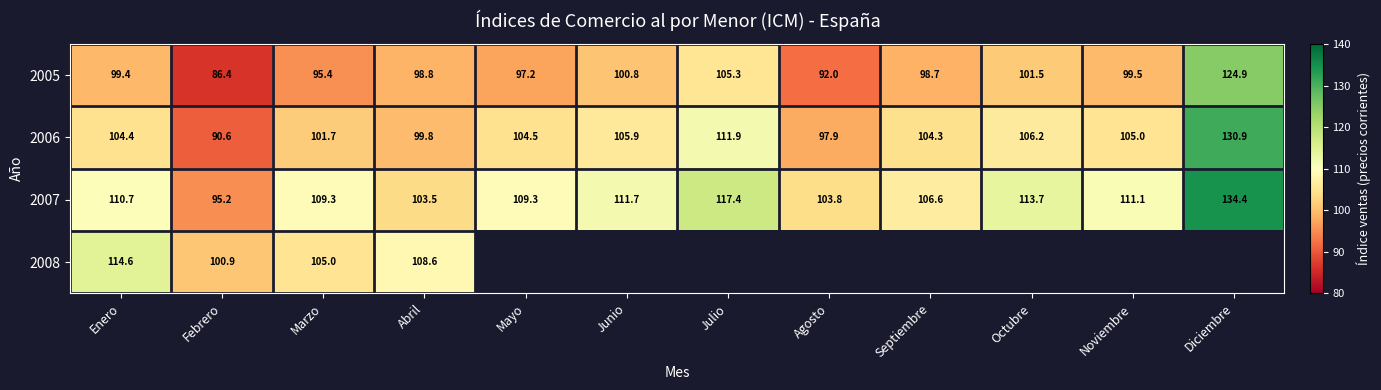

What is the difference between the highest and lowest values at Septiembre?

7.9